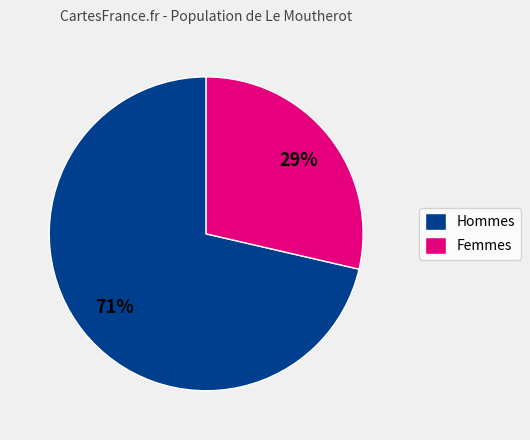

Rank the categories by value from highest to lowest.

Hommes, Femmes